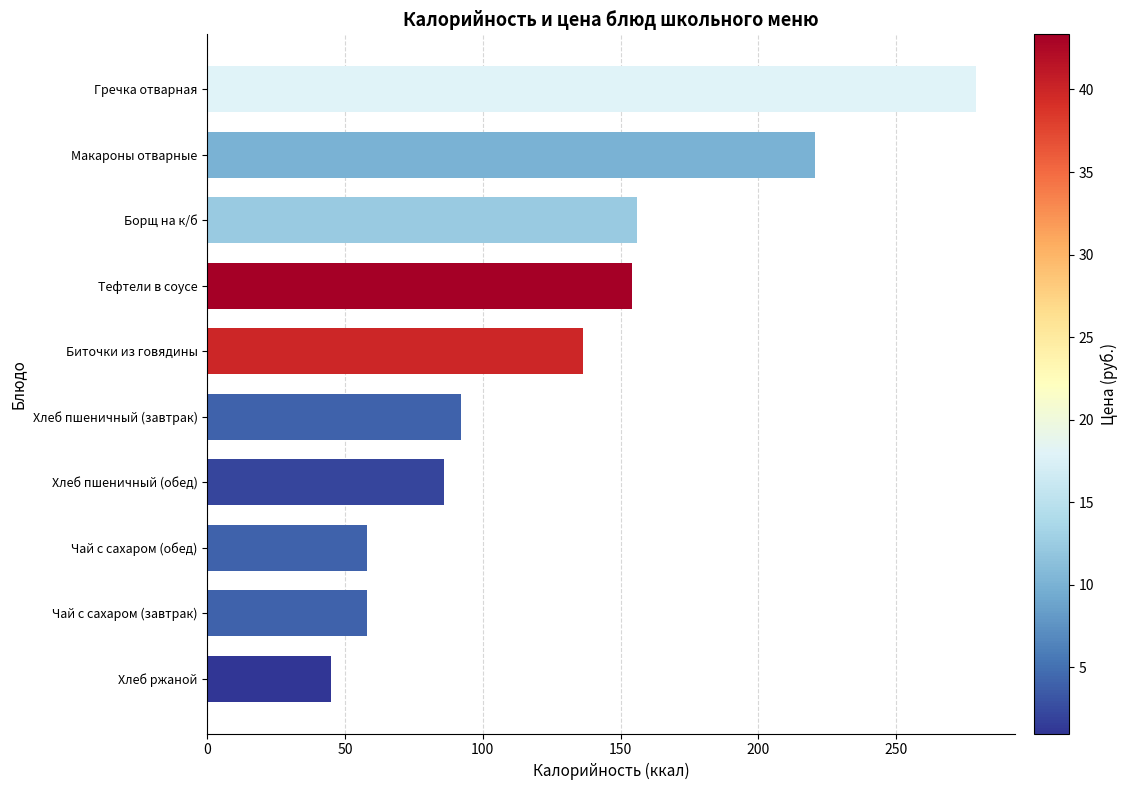

Reading top to bottom, list all the values displayed in this chart.

279.0	220.5	156.0	154.2	136.2	91.9	85.8	58.0	58.0	45.0